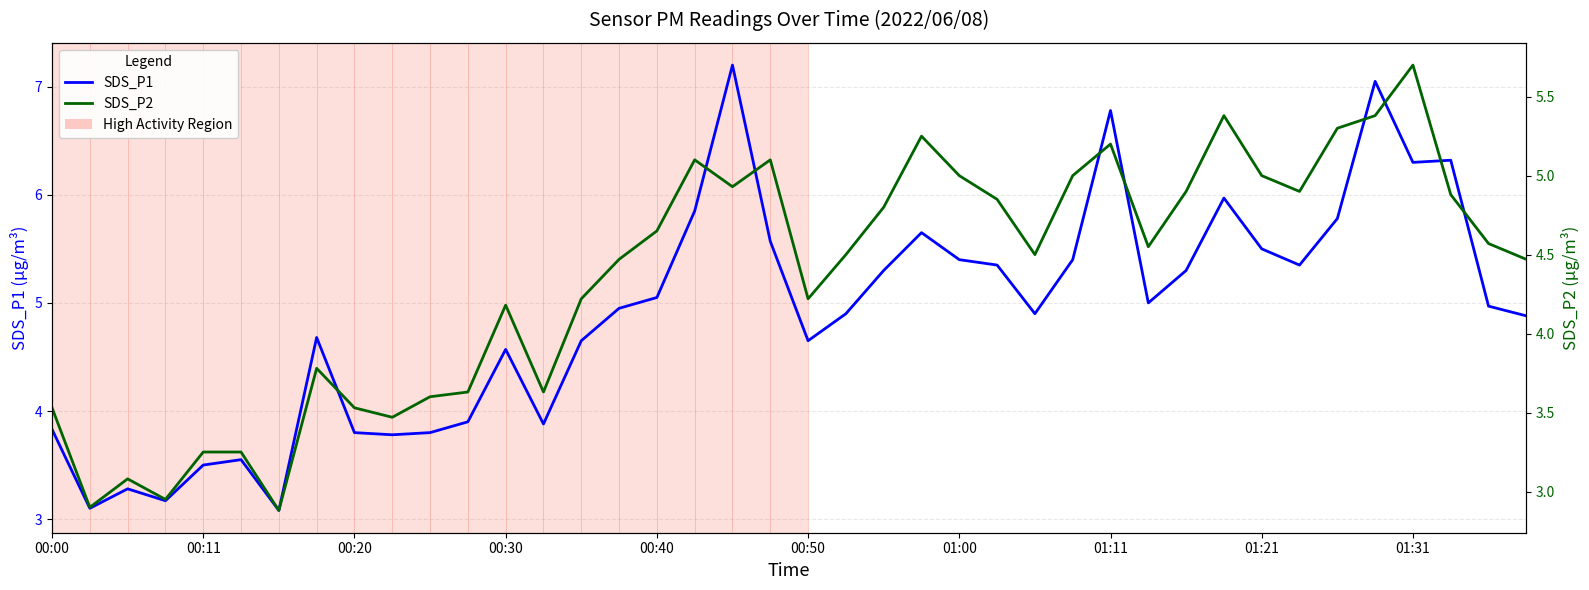

True or false: SDS_P2 and SDS_P1 intersect in this chart.

False